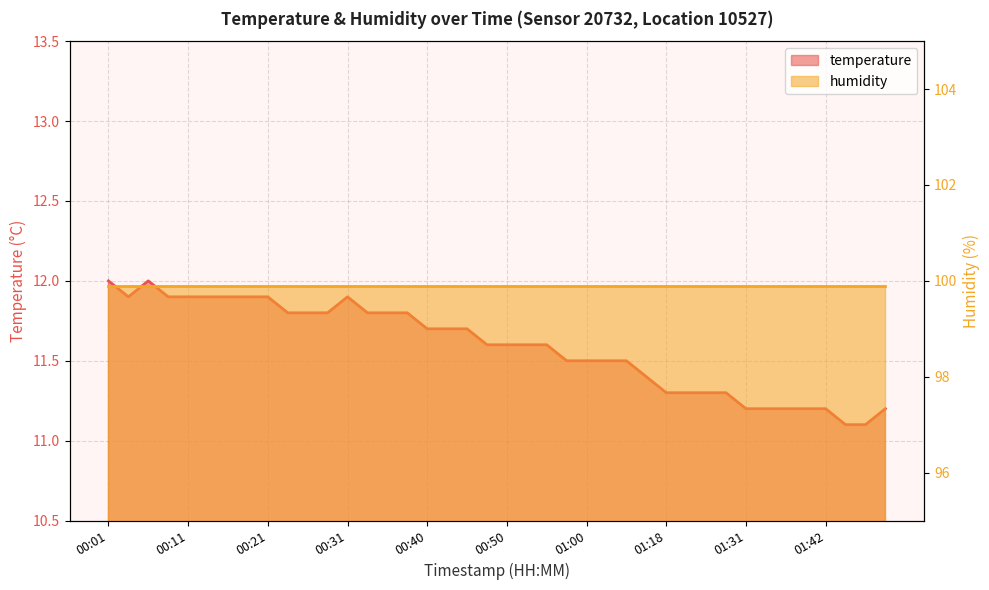

What is the label of the 19th point from the left?

00:45